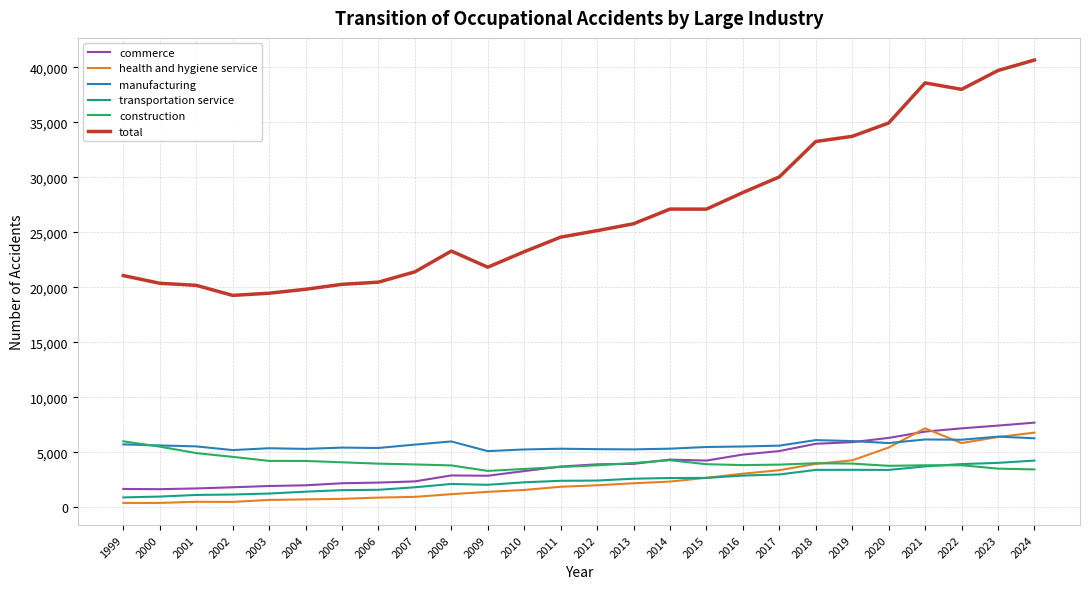

What is the difference between the highest and lowest values at 2005?

19506